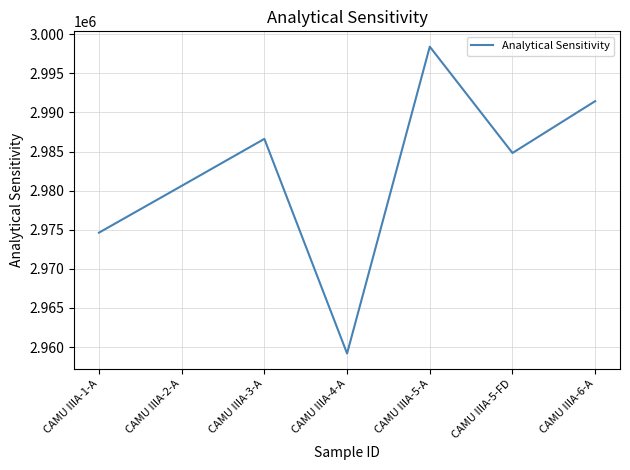

What position from the right is CAMU IIIA-2-A?

6